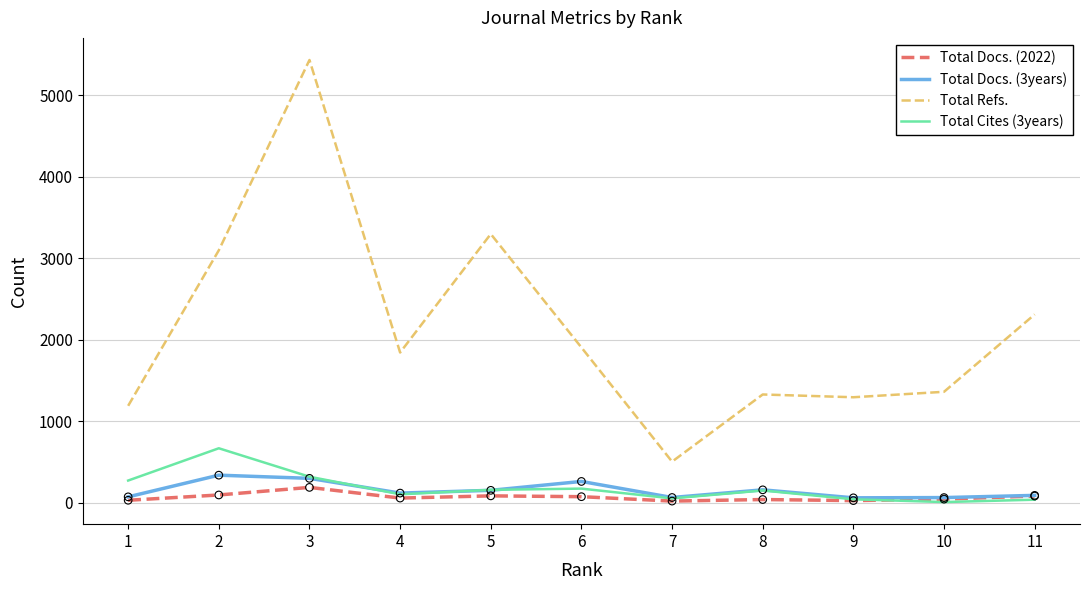

Which series has the largest range (max minus min)?

Total Refs.